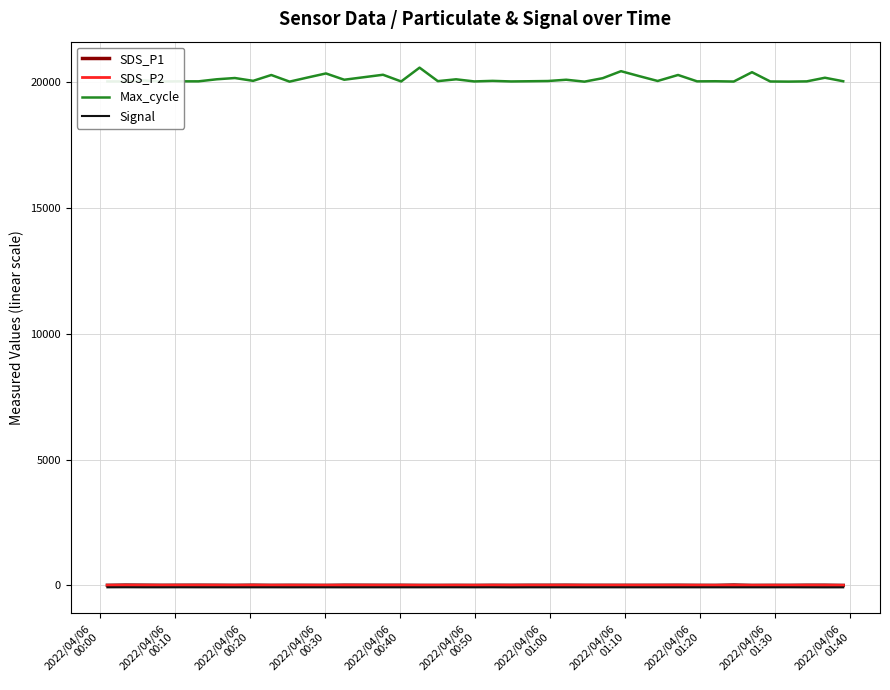

Which series has the largest range (max minus min)?

Max_cycle